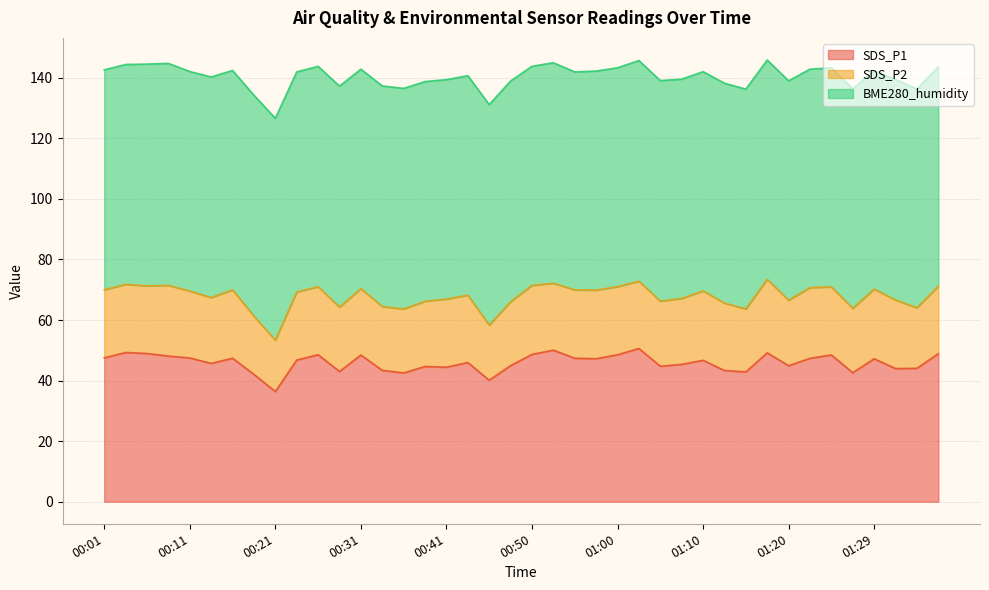

How many interior local valleys does the BME280_humidity series have?

12